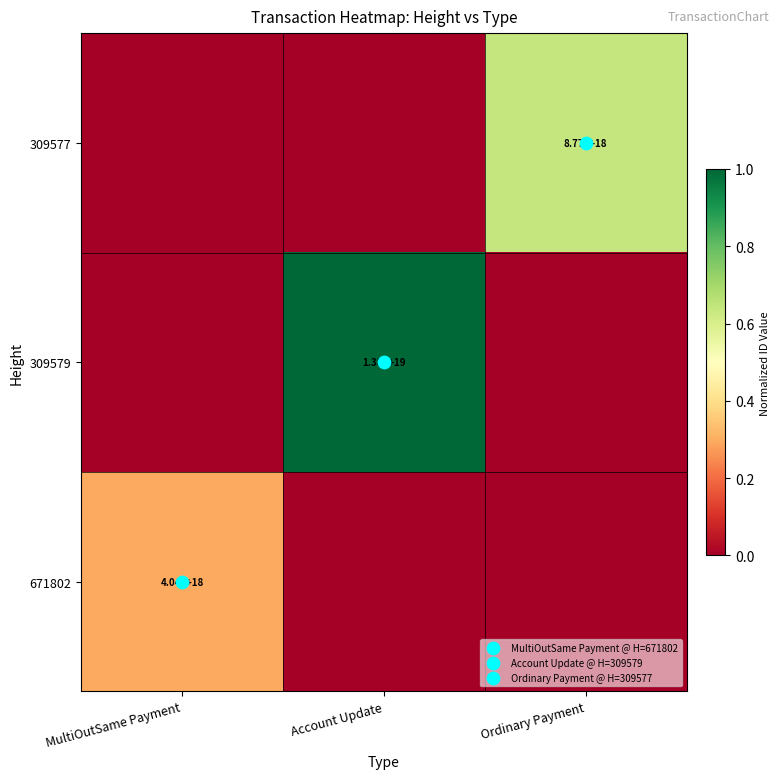

Is the value of 309579 at Ordinary Payment greater than the value of 671802 at MultiOutSame Payment?

No